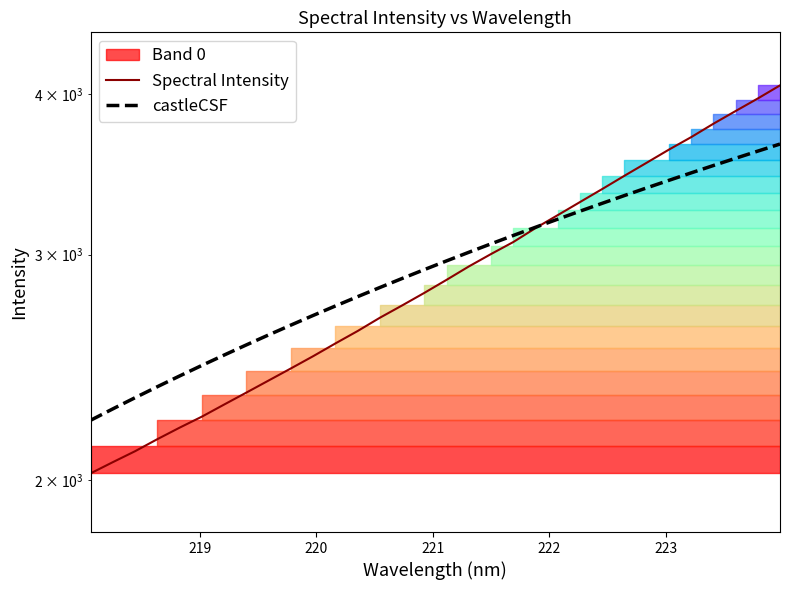

Which series ends up on top after the final intersection of castleCSF and Spectral Intensity?

Spectral Intensity